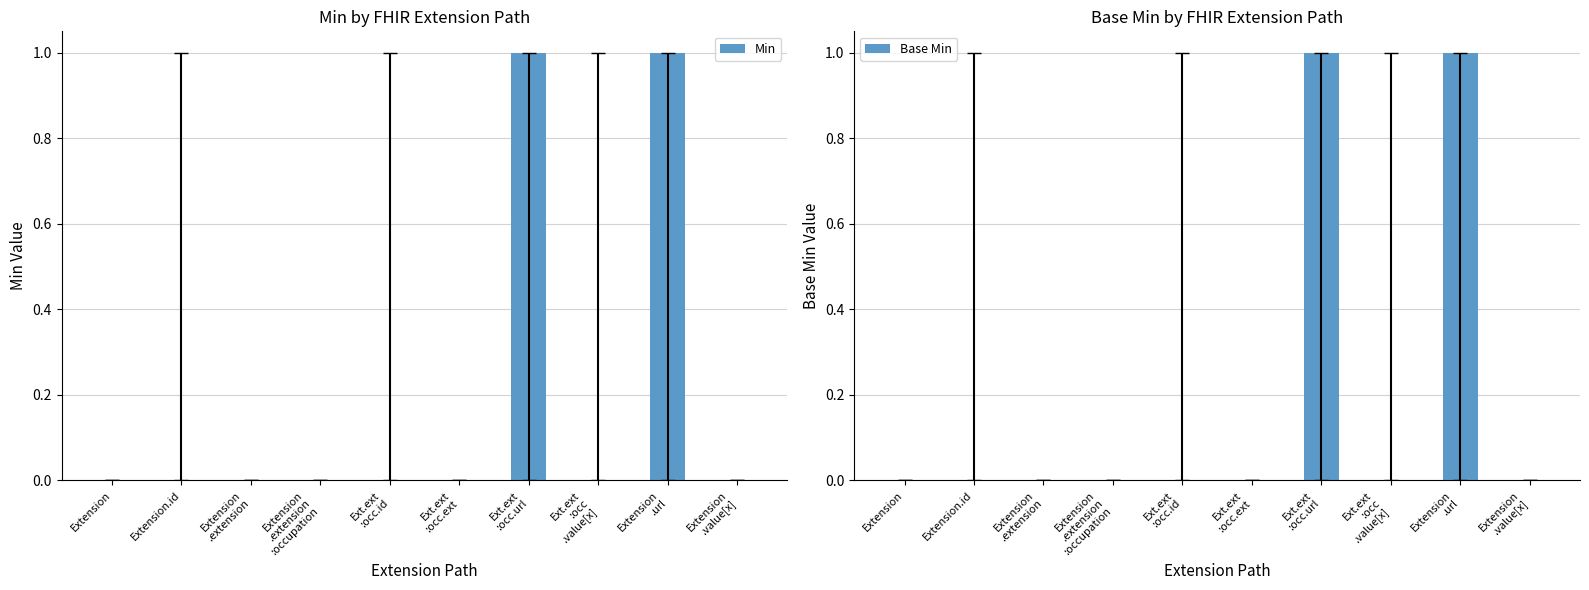

List the series in order of their peak value, lowest first.

Min, Base Min